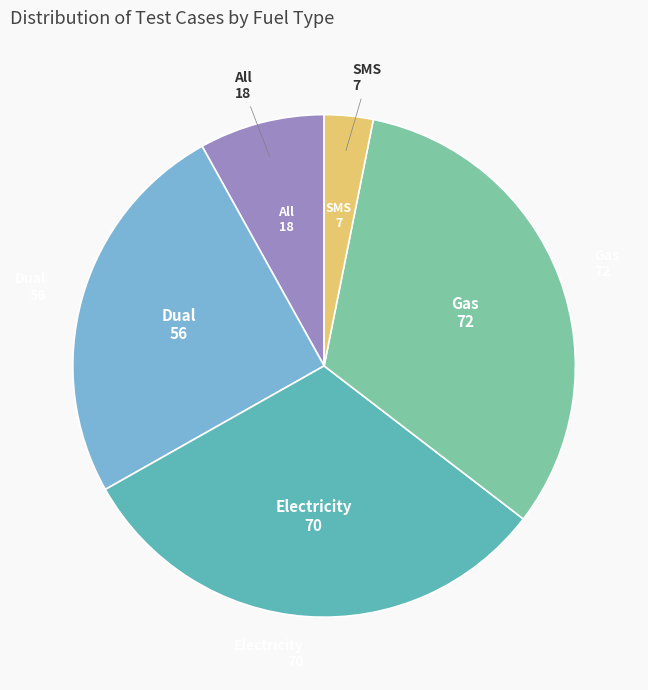

Does any single category account for the majority?

No